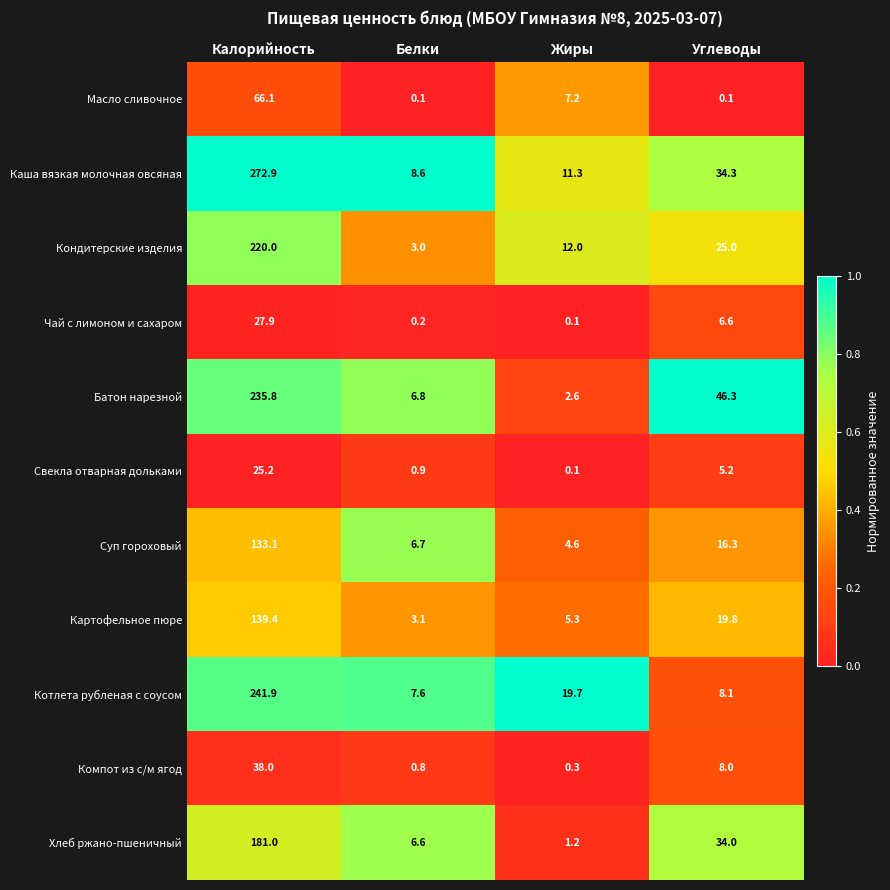

Between Белки and Жиры, which series saw the biggest shift?

Котлета рубленая с соусом